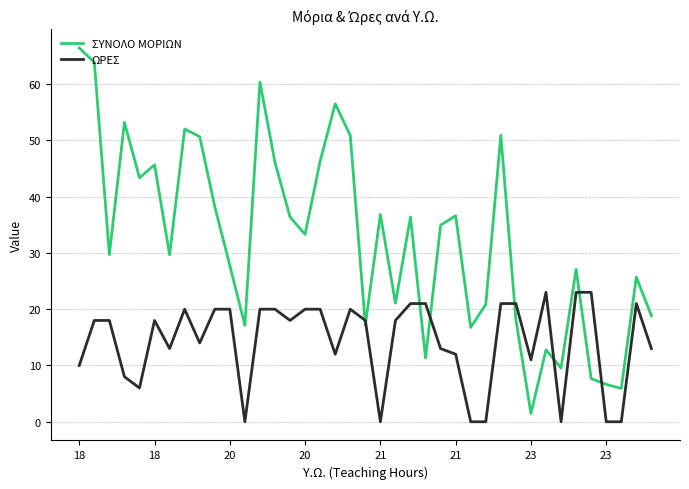

True or false: ΣΥΝΟΛΟ ΜΟΡΙΩΝ and ΩΡΕΣ cross at least once.

True